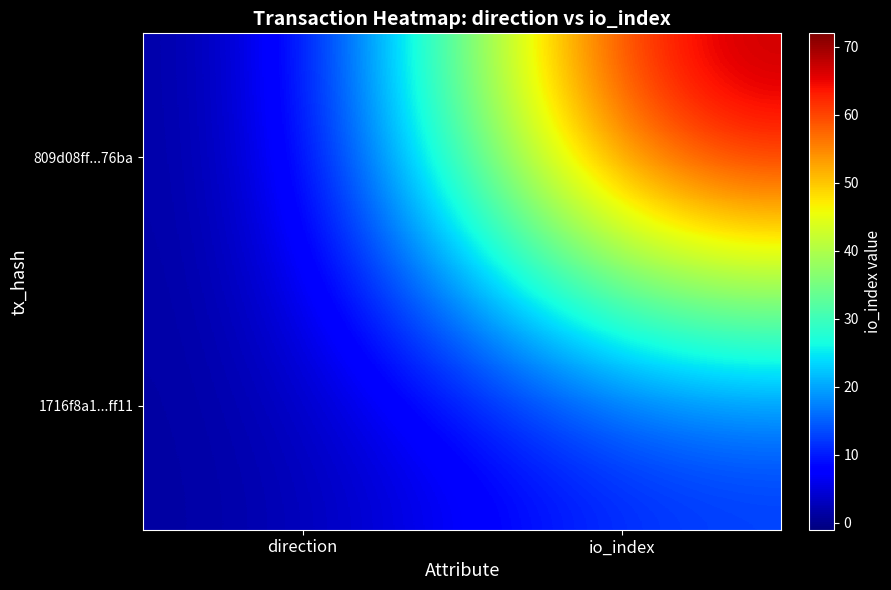

At which category is the sum across all series the highest?

io_index